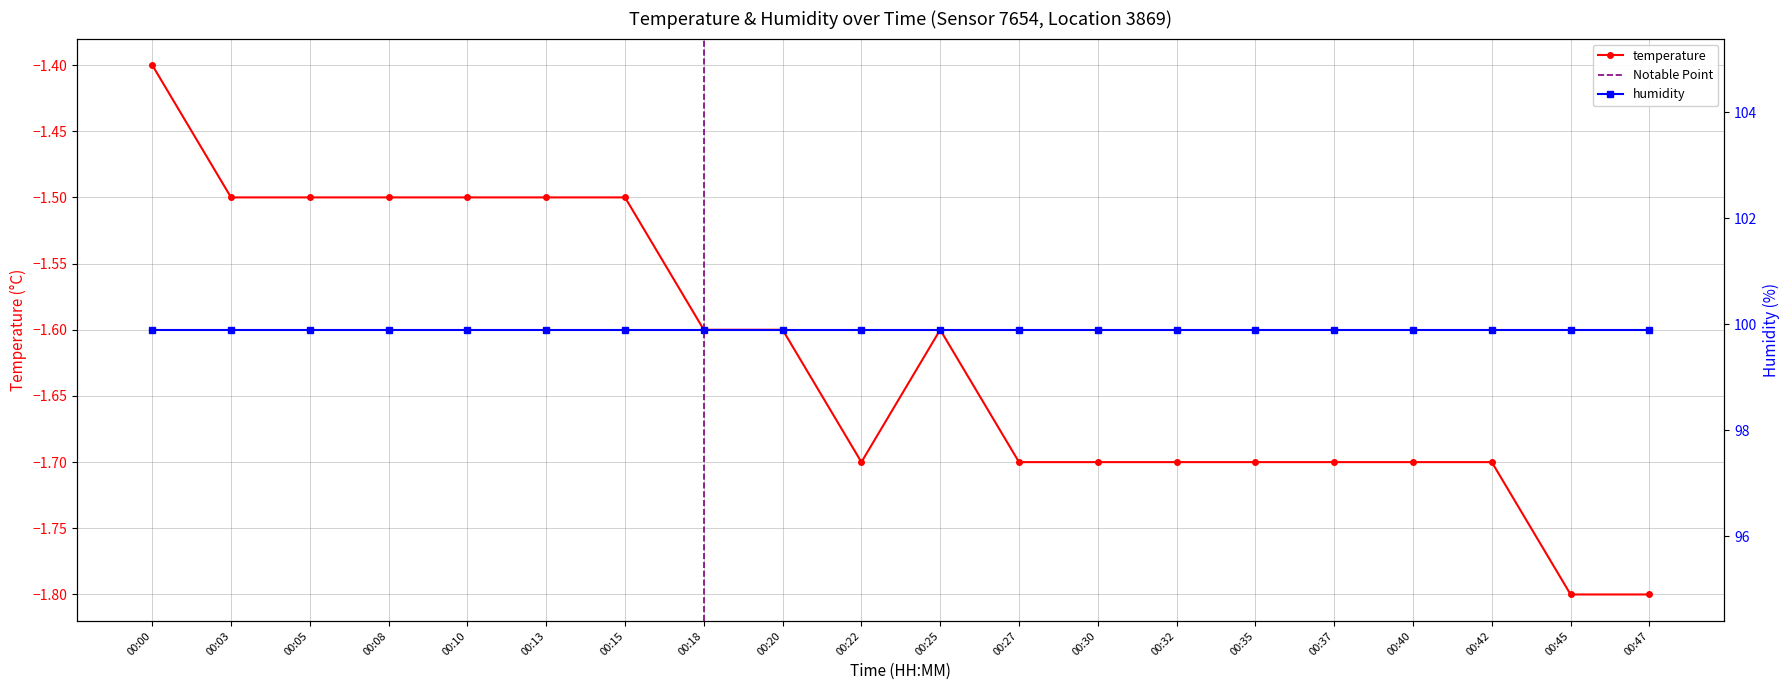

What is the smallest value displayed?

-1.8